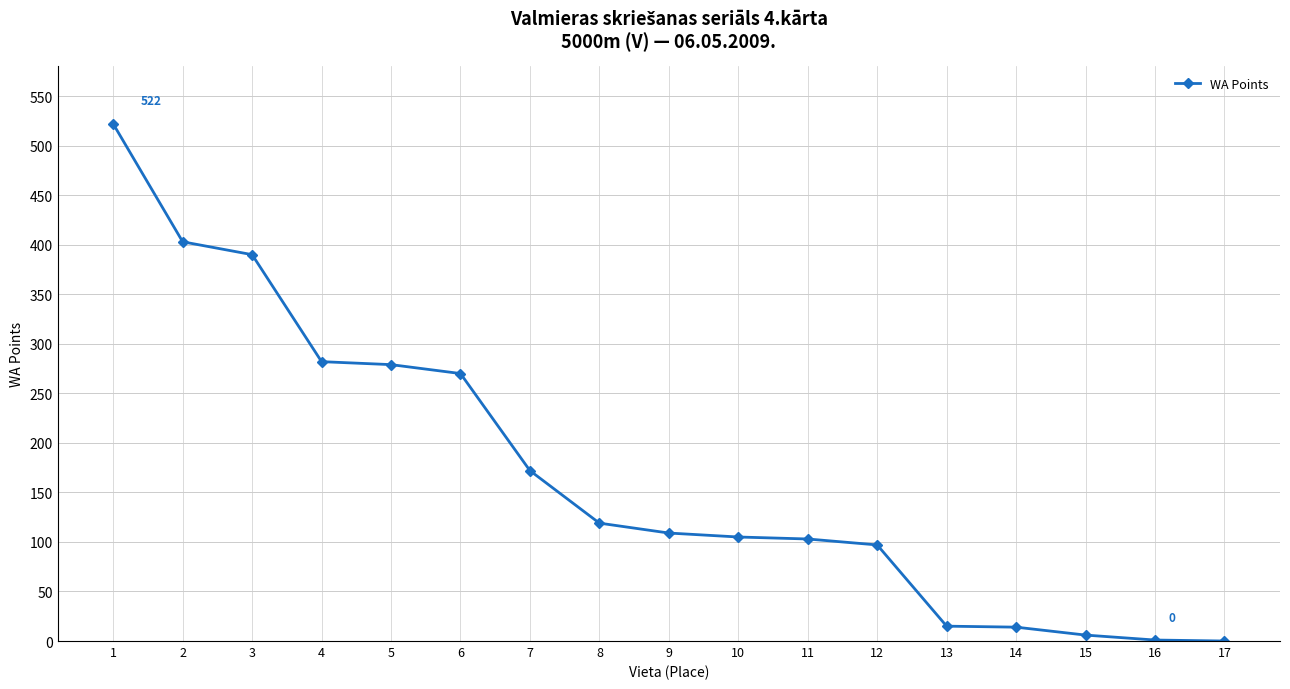

What is the change in value from 2 to 4?

-121